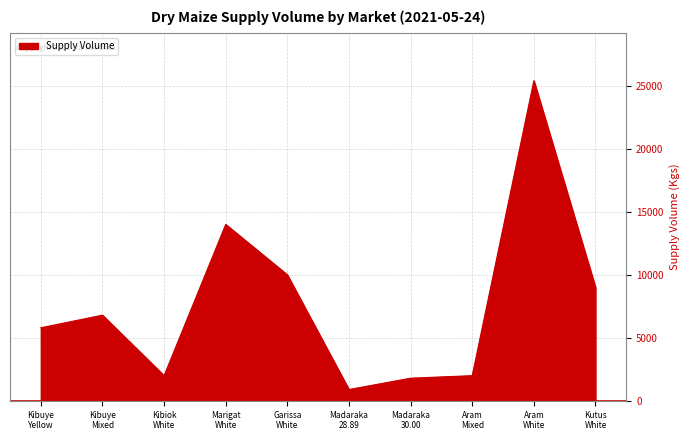

Does the chart display data point markers on the line(s)?

No